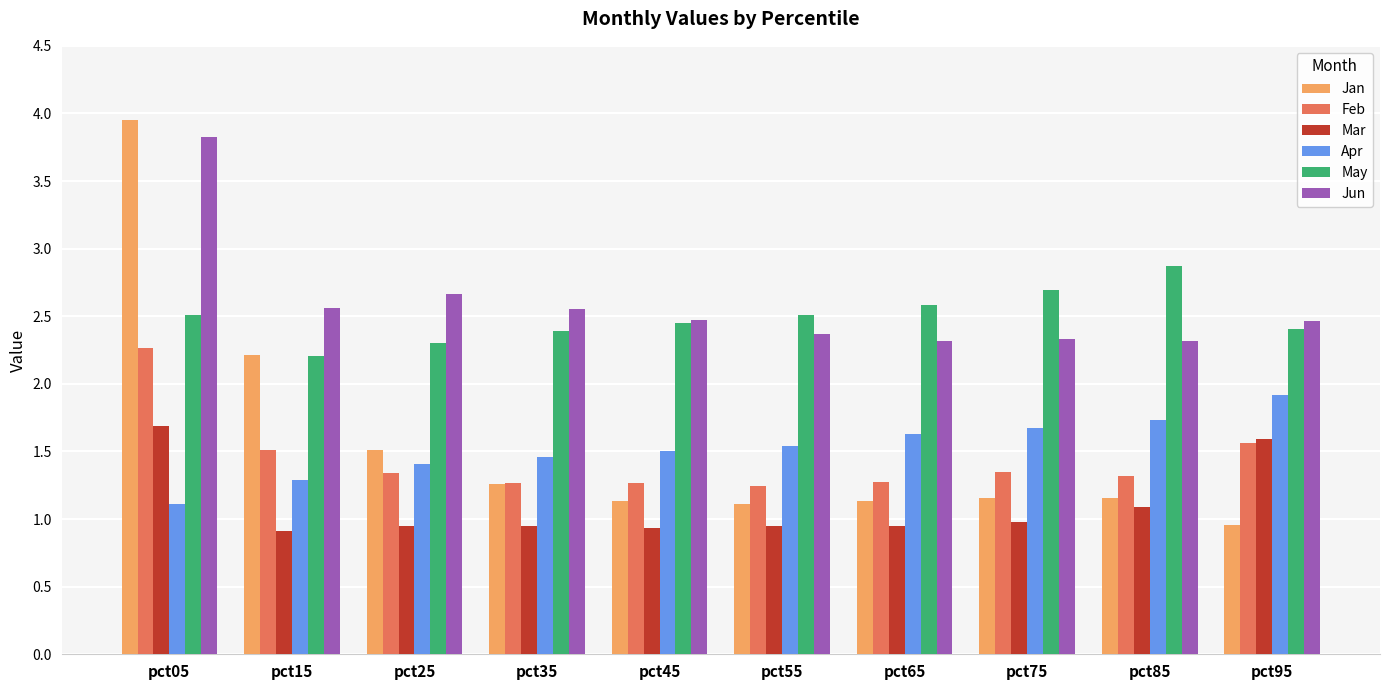

True or false: Feb has a value of 1.3 at pct45.

True